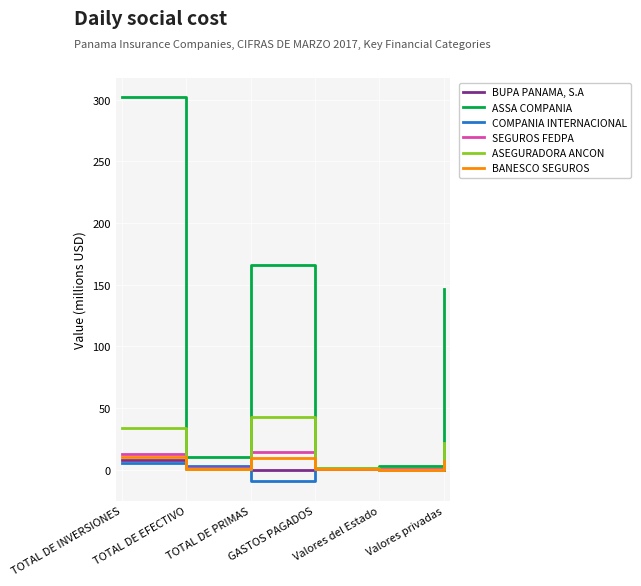

What are all the series names shown in the legend?

BUPA PANAMA, S.A, ASSA COMPANIA, COMPANIA INTERNACIONAL, SEGUROS FEDPA, ASEGURADORA ANCON, BANESCO SEGUROS